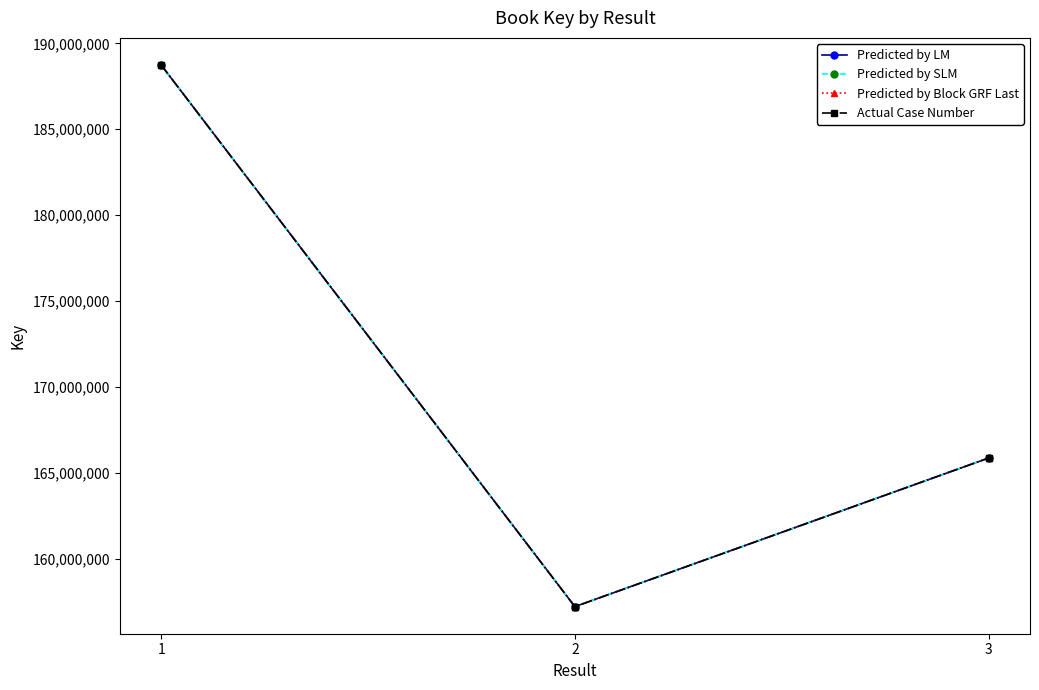

Does the chart have visible grid lines?

No